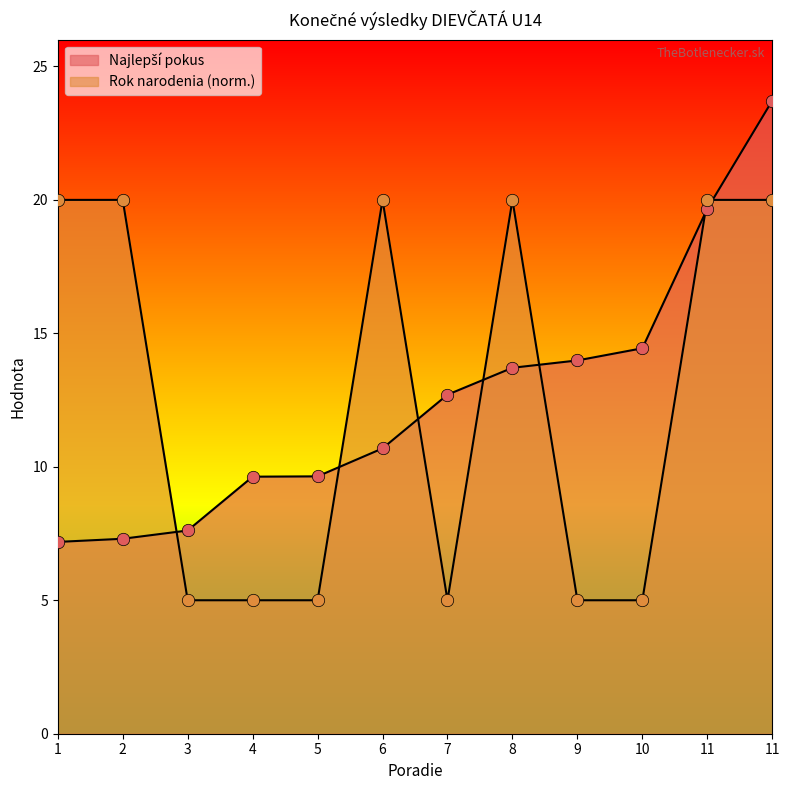

Is the value of Rok narodenia at 1 greater than the value of Najlepší pokus at 8?

Yes